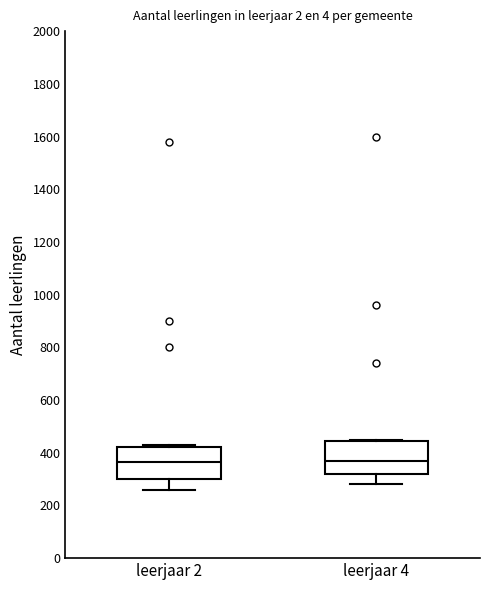

Where is the lower edge of the box for leerjaar 4 on the y-axis? The values are not printed on the chart, so give them approximately, as read against the axis.

320